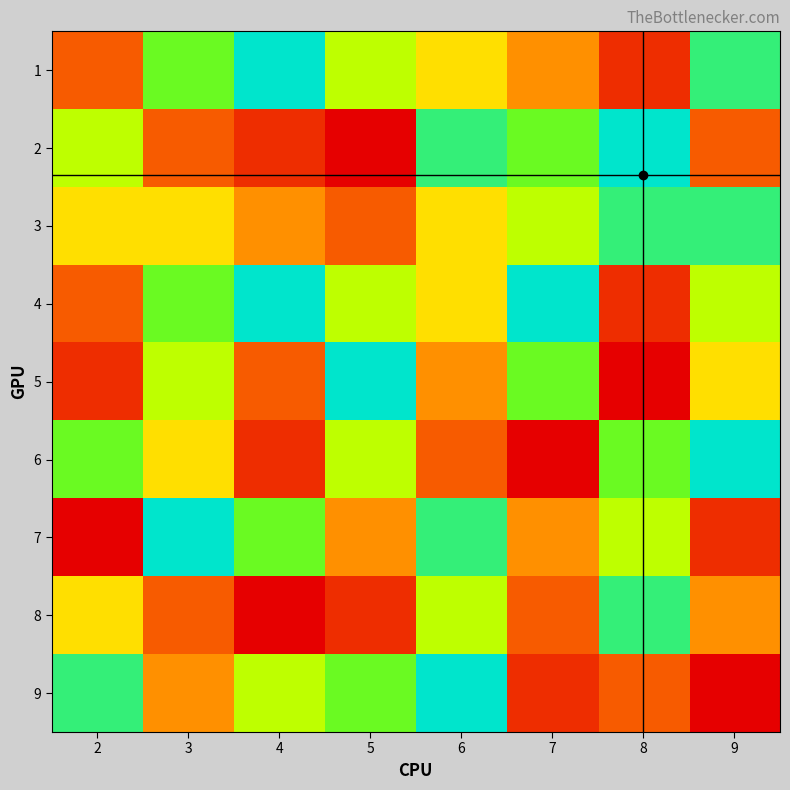

Between 9 and 8, which is larger?

9